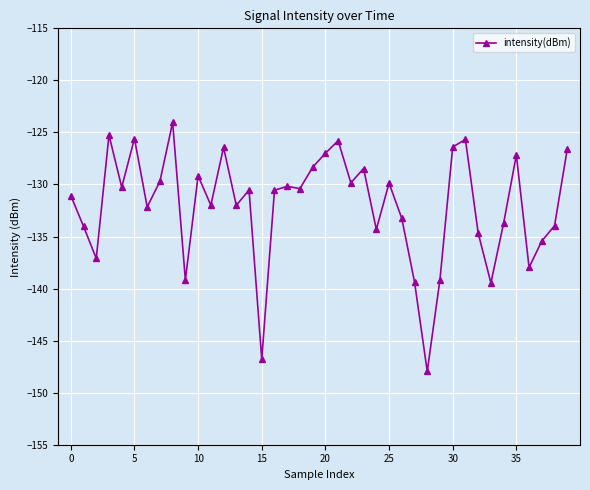

Does the chart display data point markers on the line(s)?

Yes